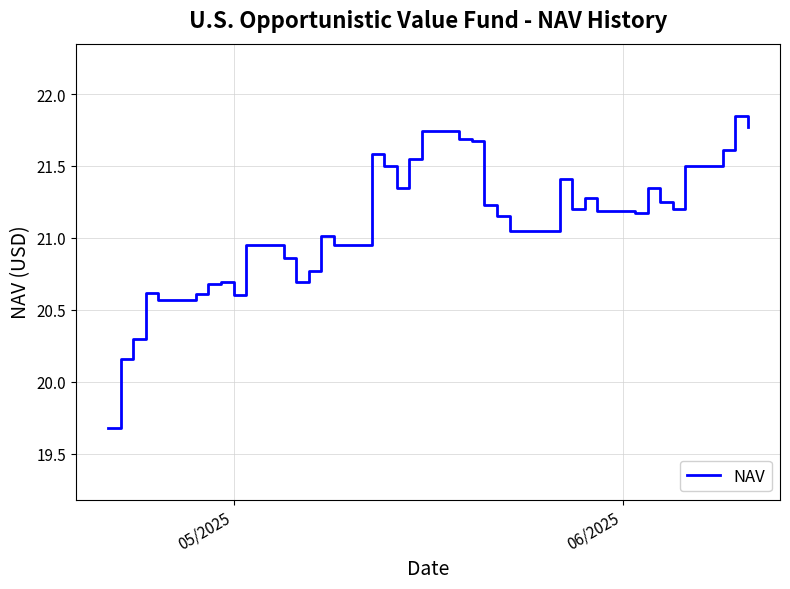

What is the minimum value shown in the chart?

19.7